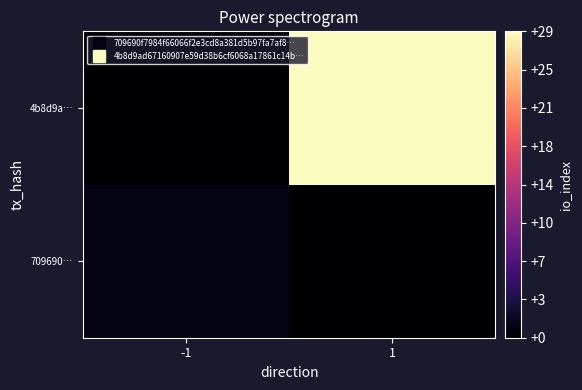

Which category has the highest value across all series?

1